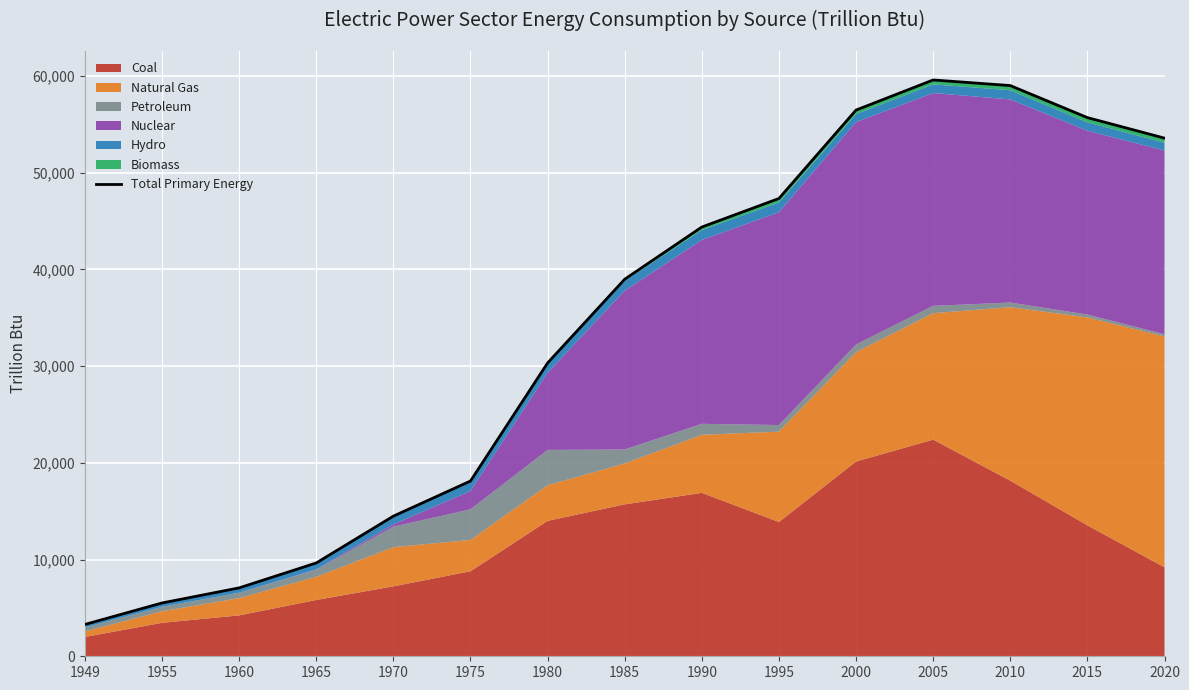

At which category does the data reach its first local peak?

2005